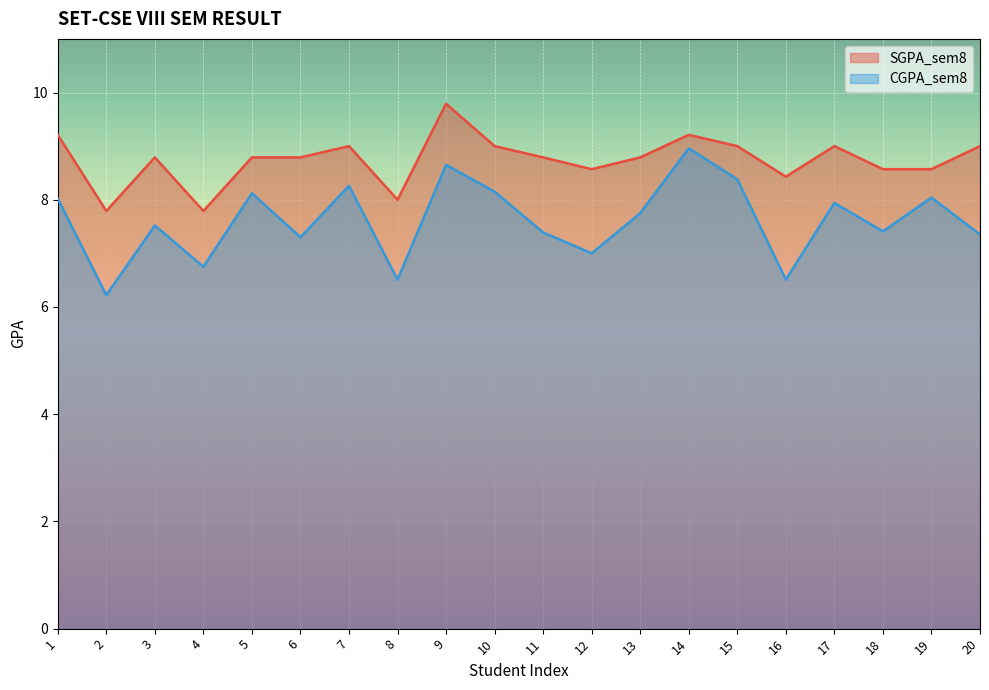

What is the total value across all series at 2?

14.0